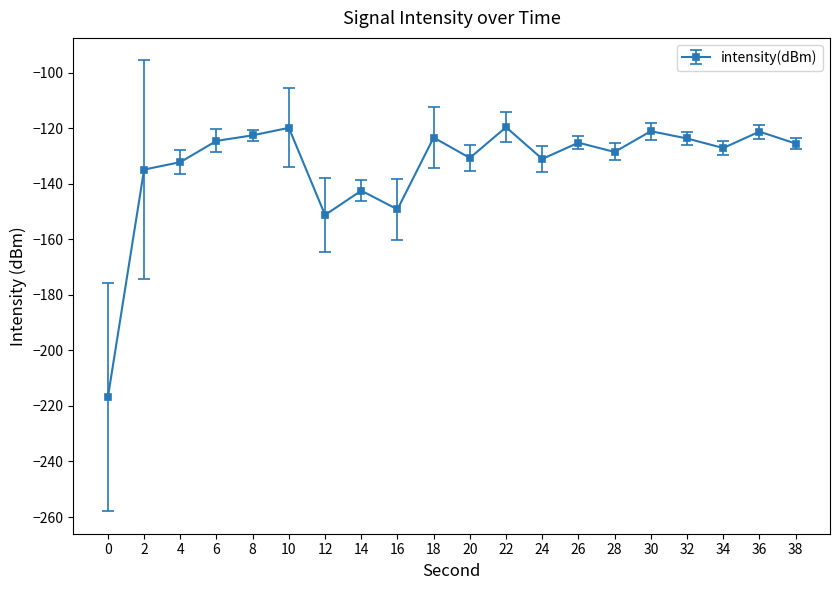

True or false: the data has more than 1 interior local peaks.

True